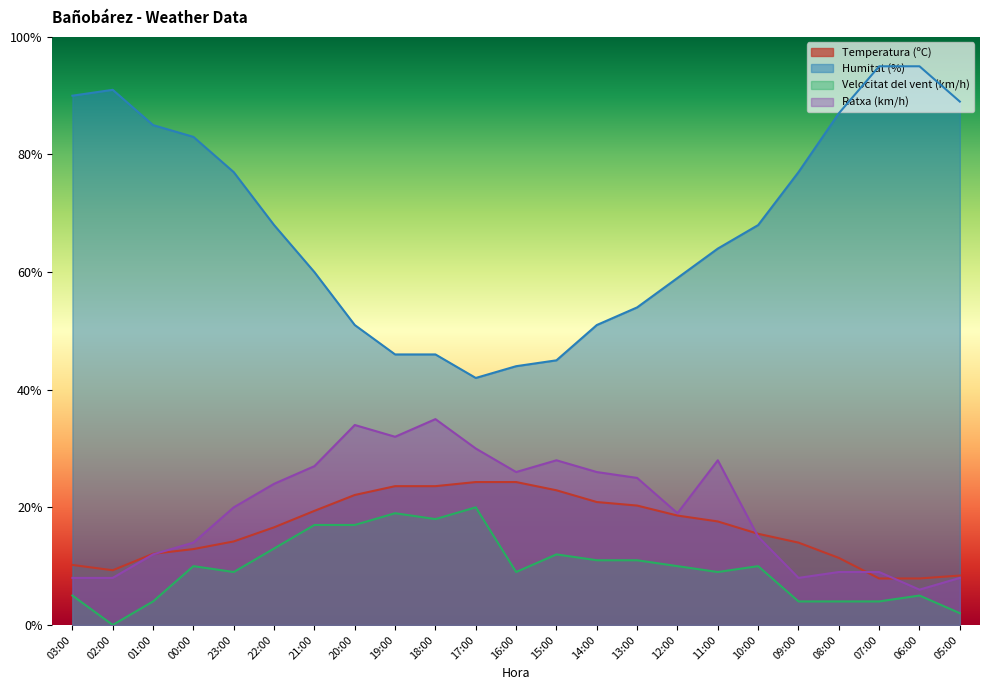

What is the total value across all series at 06:00?

113.9